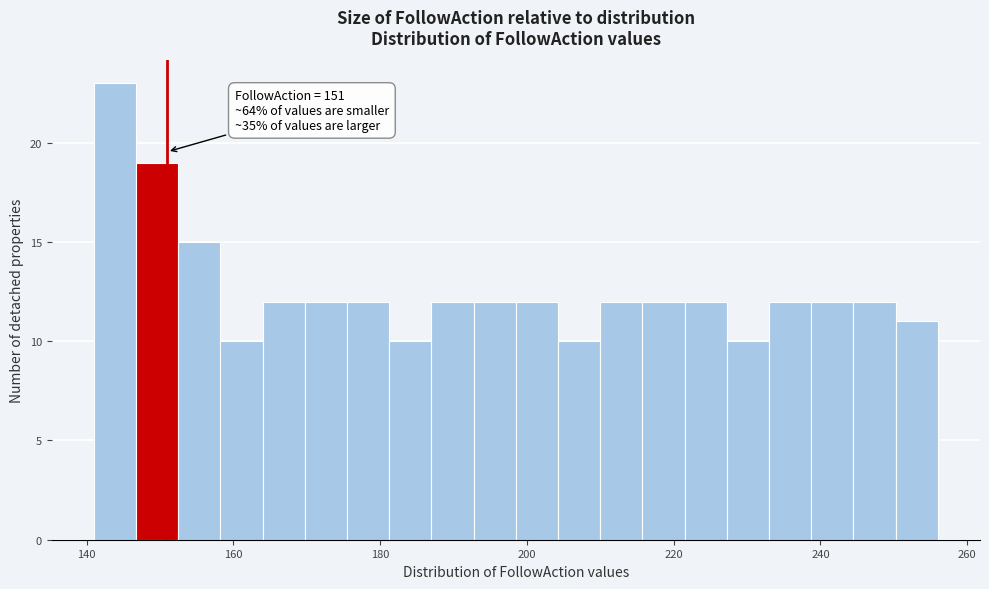

Read against the x-axis, roughly where is the centre of the tallest bar?

144